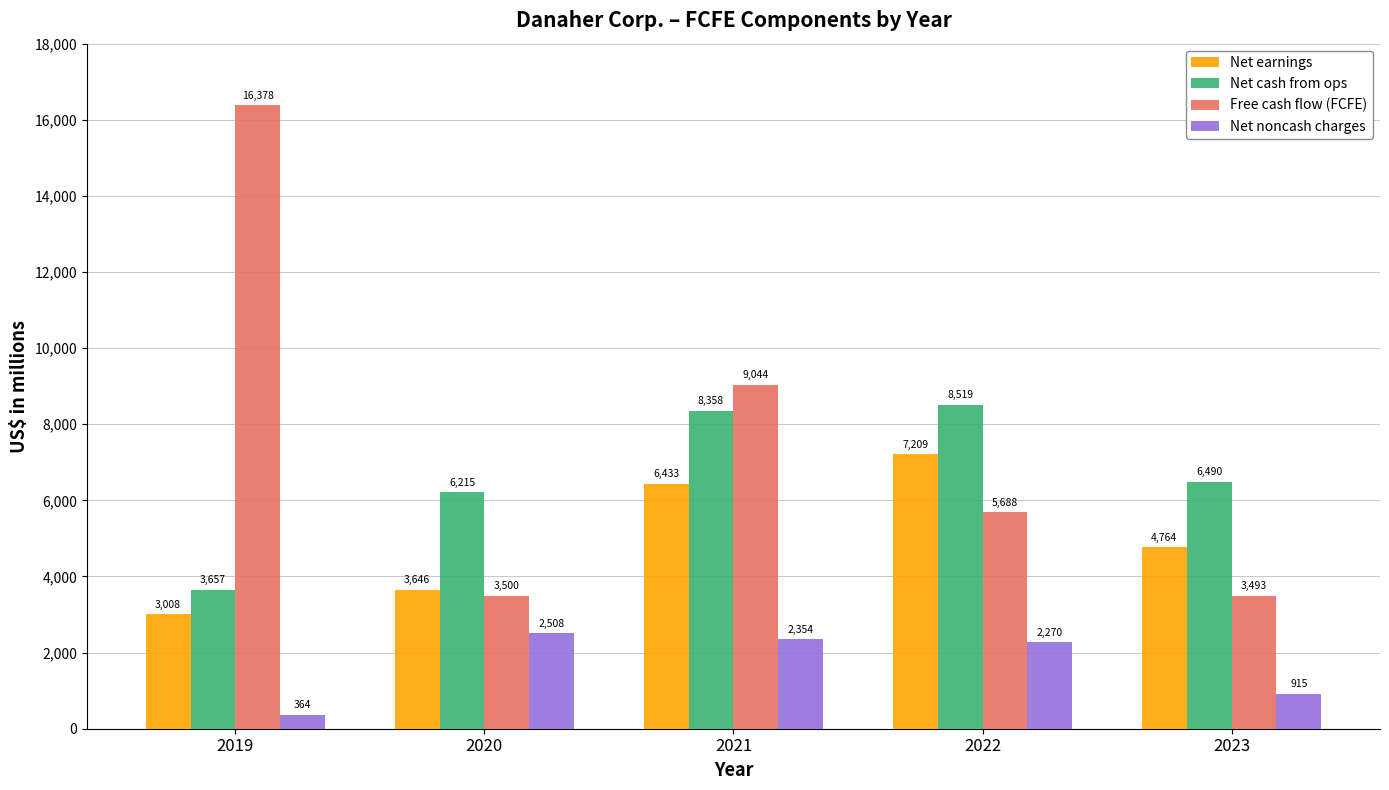

What is the difference between the highest and lowest values at 2019?

16014